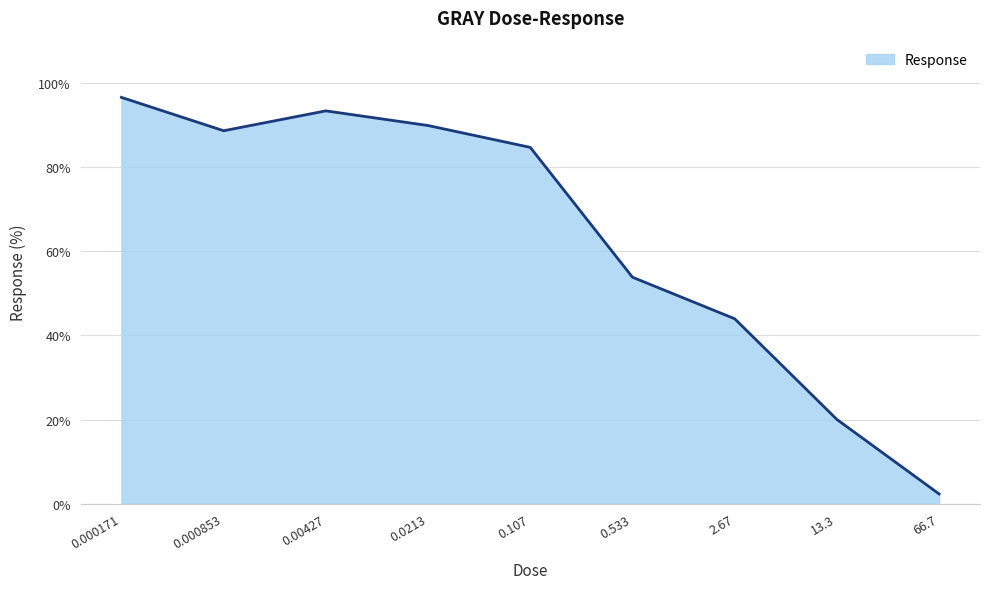

How many interior local peaks (higher than both neighbors) does the data have?

1